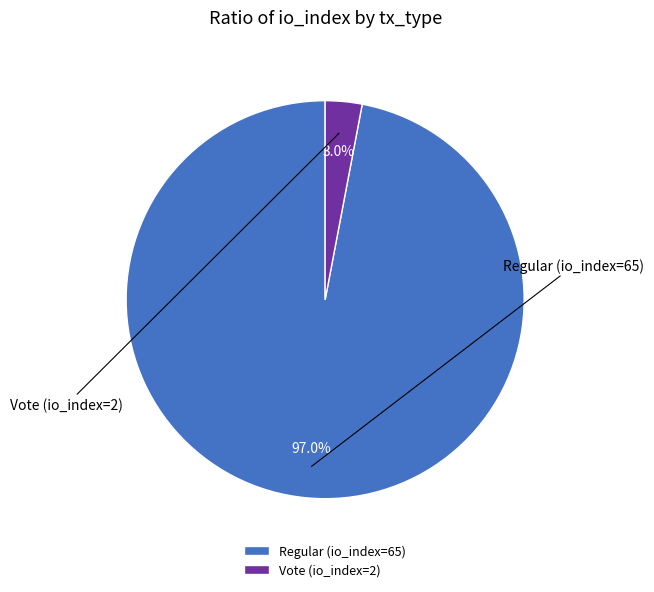

Is there any slice that represents more than half of the pie?

Yes